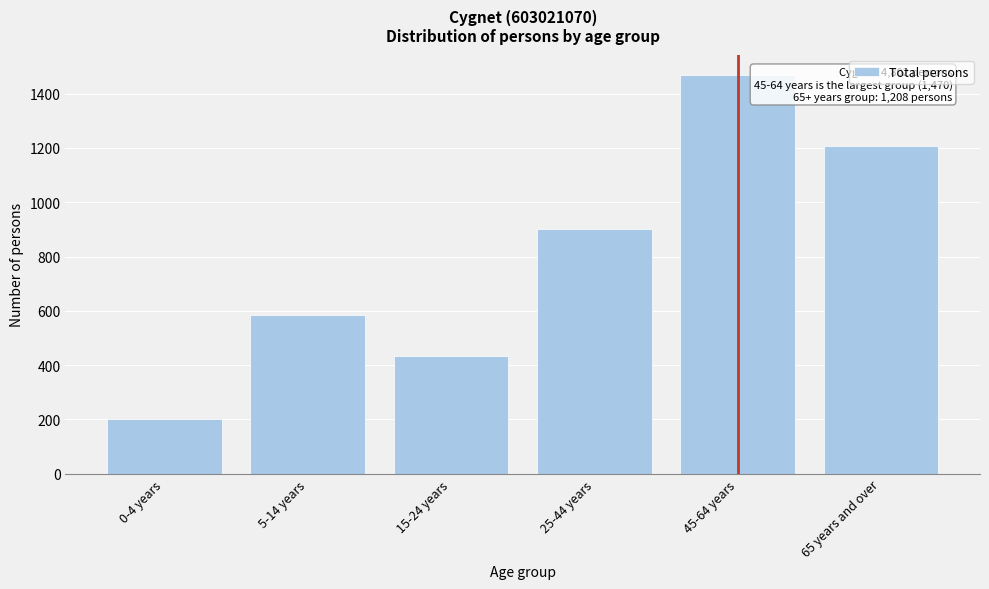

Reading right to left, extract all data points from this chart.

65 years and over=1208	45-64 years=1470	25-44 years=903	15-24 years=432	5-14 years=585	0-4 years=202